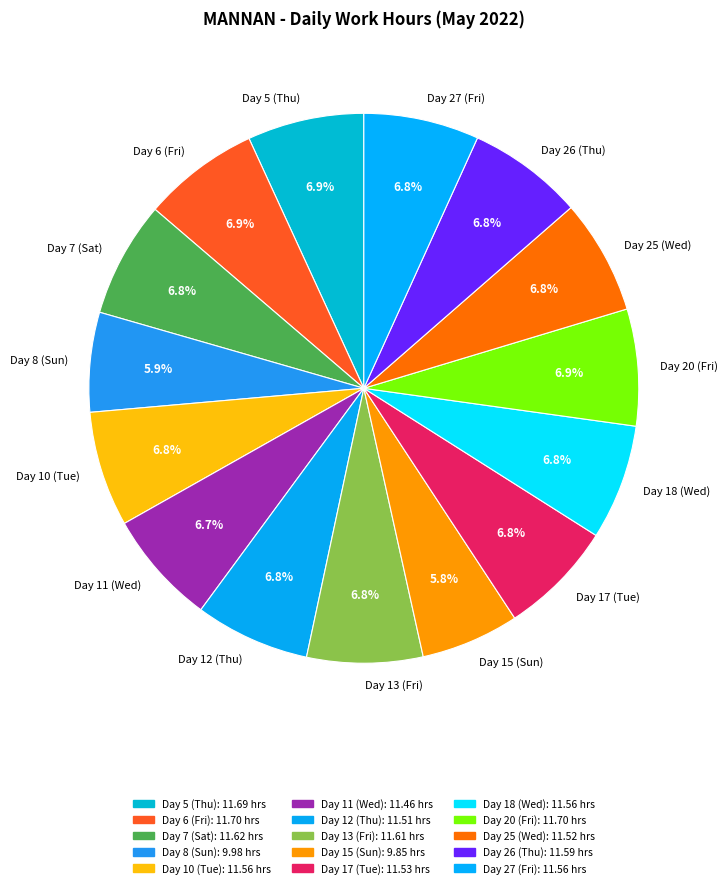

What percentage is the Day 6 (Fri) slice, to the nearest percent?

7%